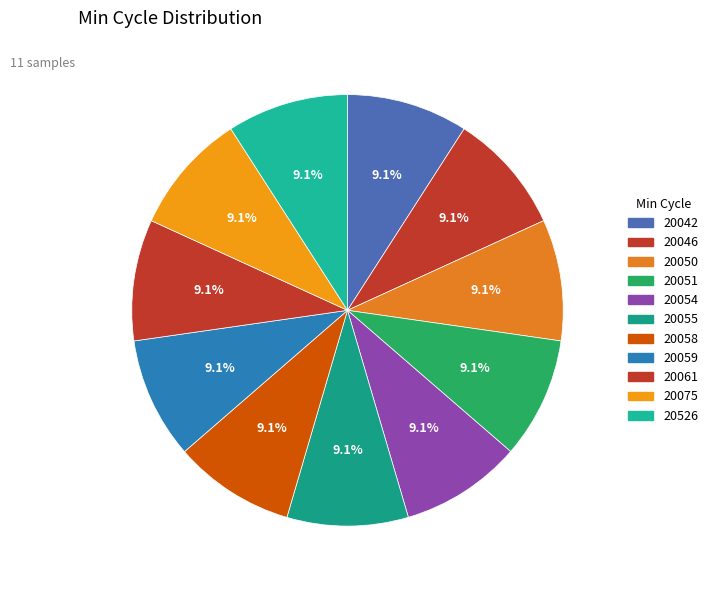

Which category has the smallest portion of the pie?

20050